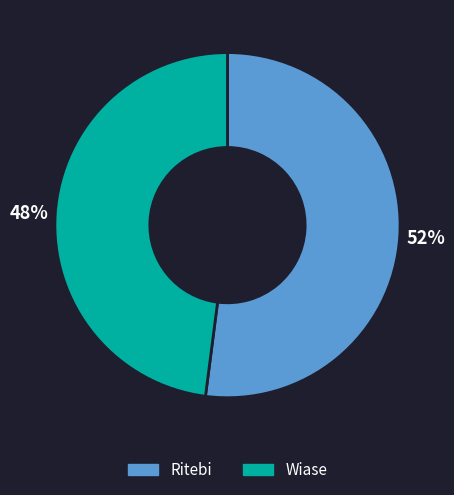

What is the ratio of the value at Ritebi to the value at Wiase?

1.1